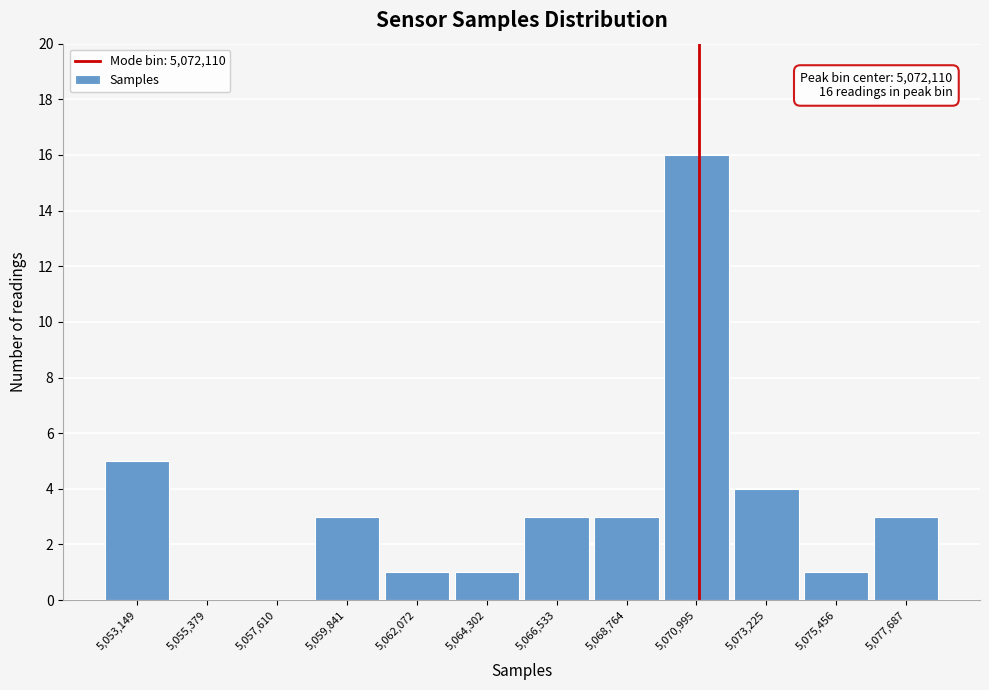

Reading left to right, list all the values displayed in this chart.

5,053,149=5	5,055,379=0	5,057,610=0	5,059,841=3	5,062,072=1	5,064,302=1	5,066,533=3	5,068,764=3	5,070,995=16	5,073,225=4	5,075,456=1	5,077,687=3